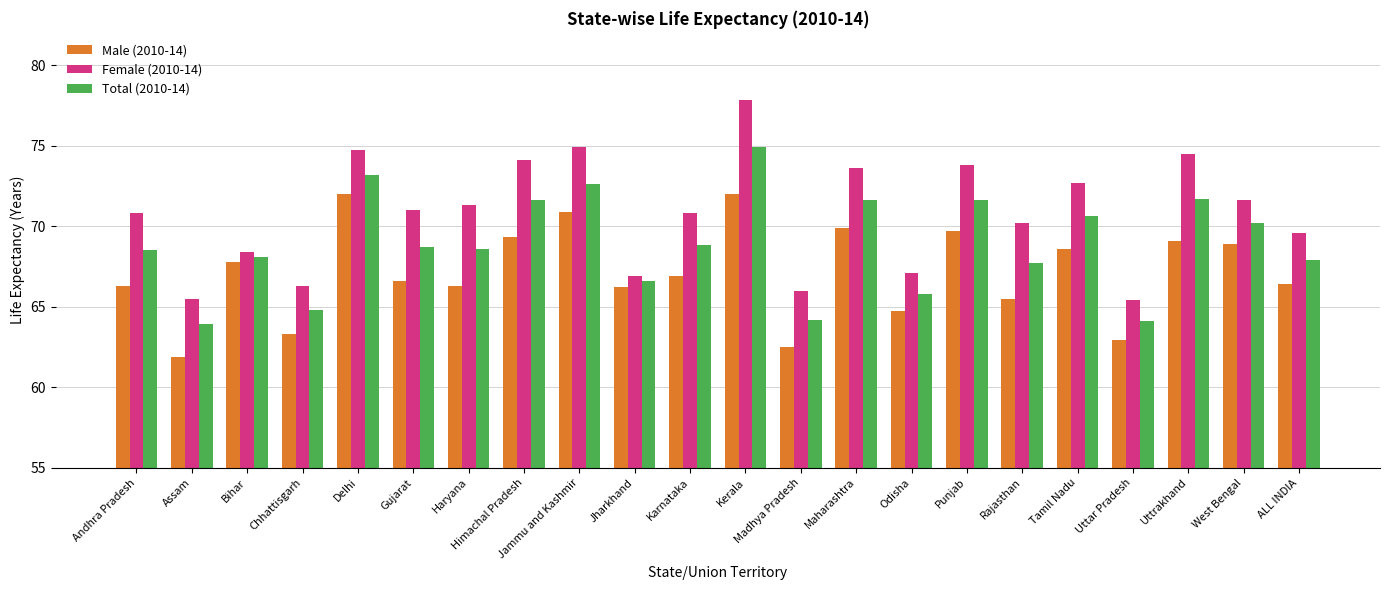

The Total (2010-14) series shows 19.5 at Andhra Pradesh. True or false?

False